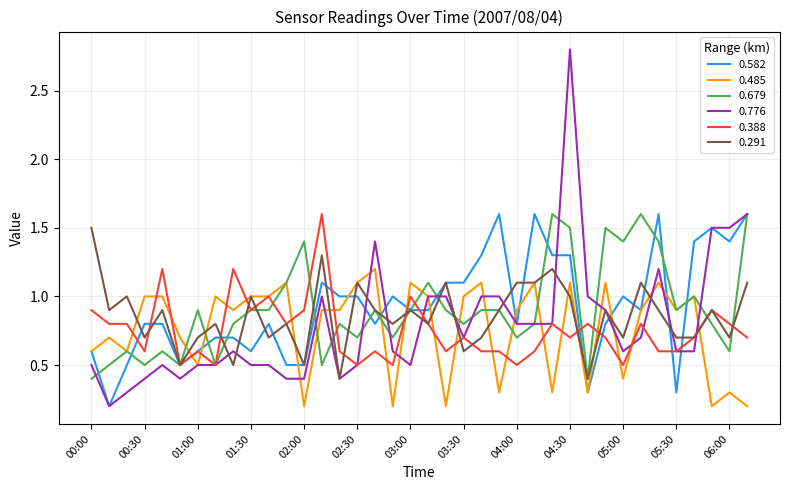

What is the highest value of the 0.679 series?

1.6